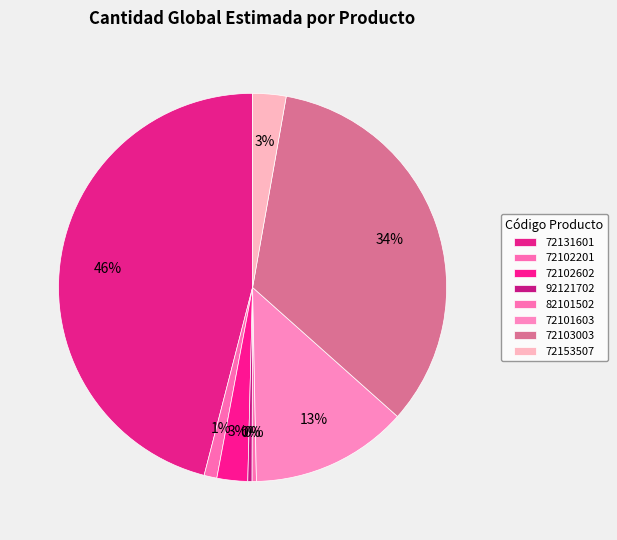

Which slice is the smallest?

92121702